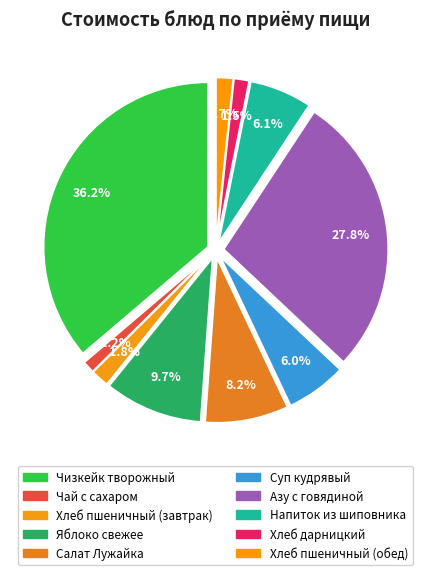

How many segments does this pie chart have?

10